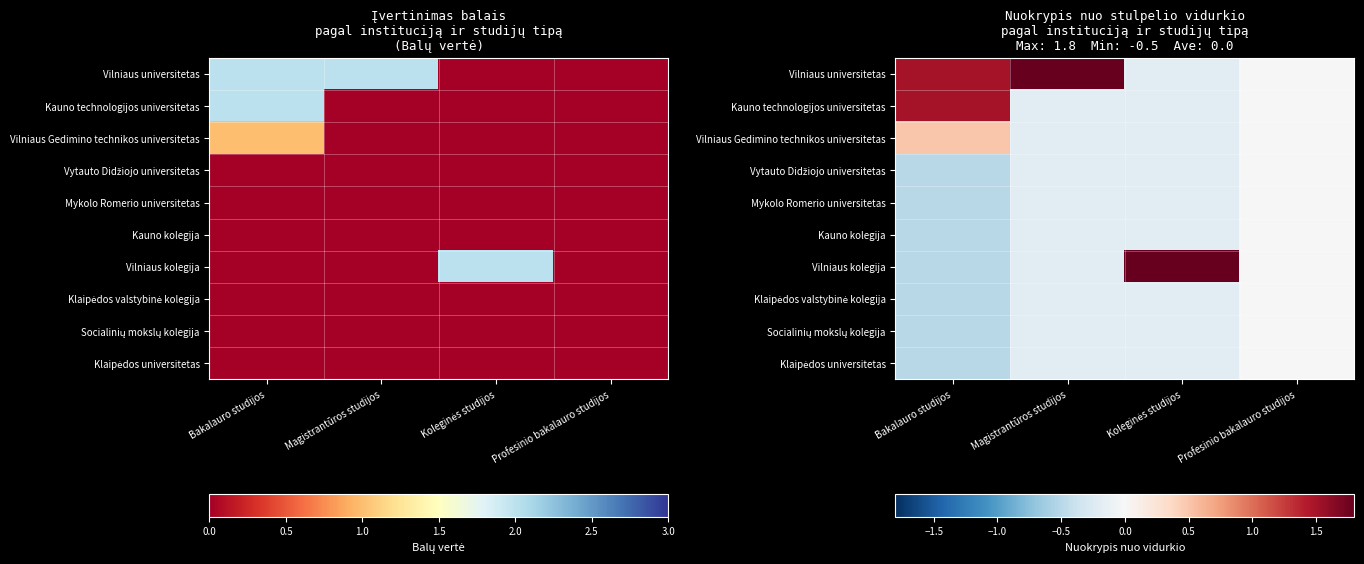

What is the maximum value for Vilniaus universitetas?

1.8